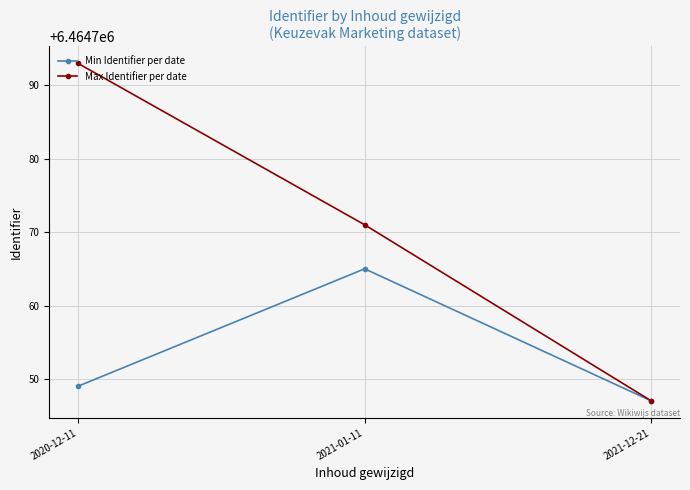

Reading left to right, transcribe all the data shown in this chart.

Min Identifier per date: 6464749	6464765	6464747
Max Identifier per date: 6464793	6464771	6464747